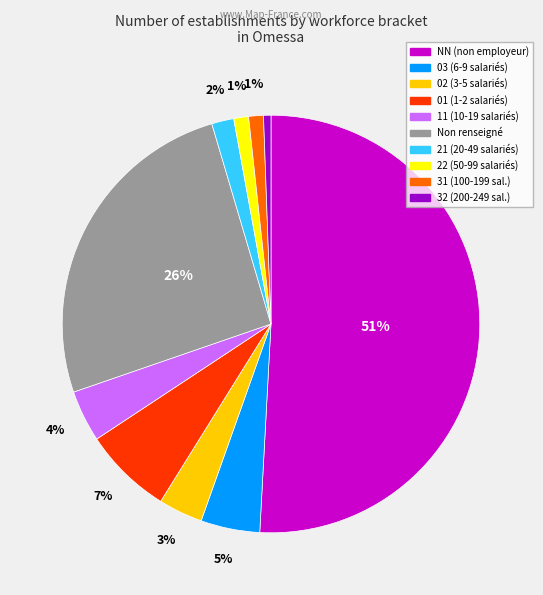

To the nearest percent, what is the average slice percentage?

10%